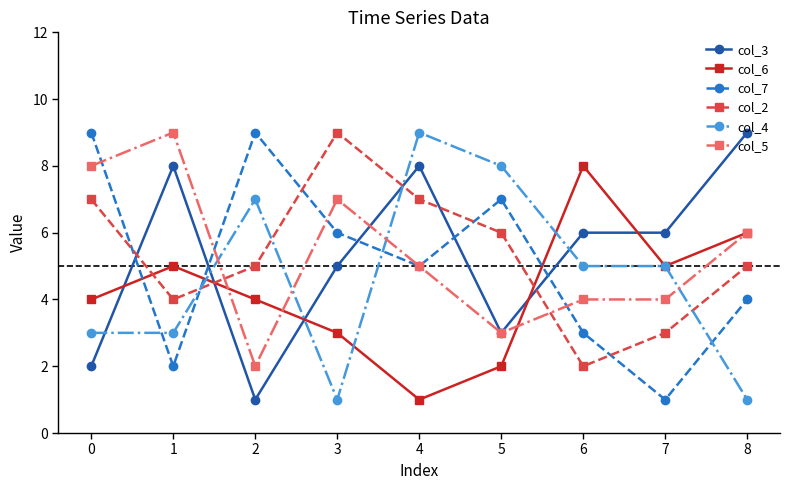

After their last crossing, which series has the higher values: col_2 or col_6?

col_6